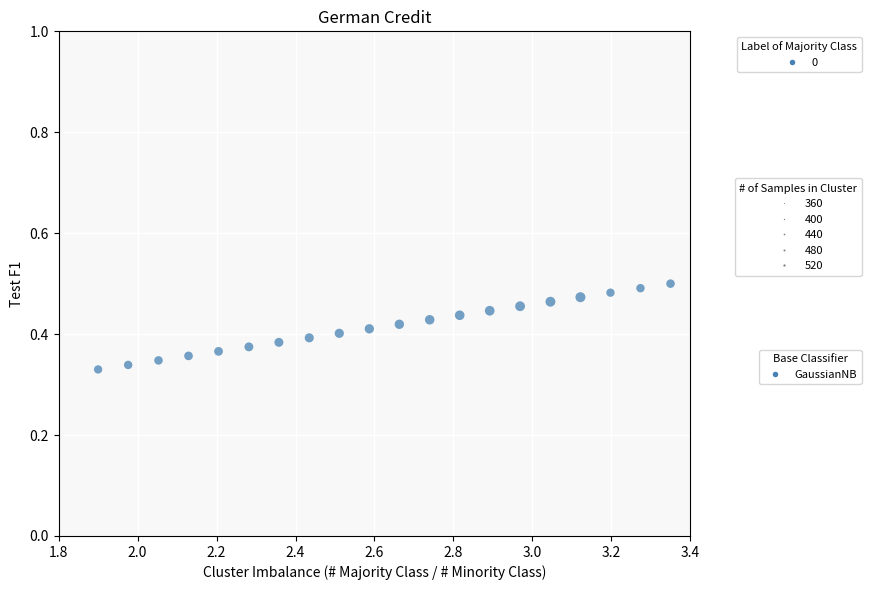

What is the range of X values (max minus min)?

1.5